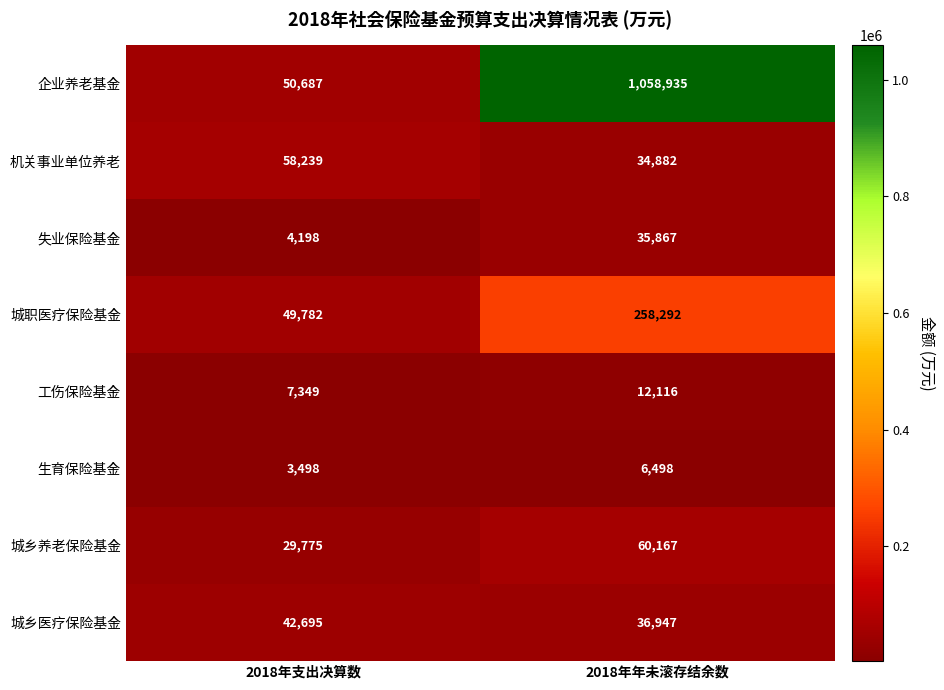

What is the sum of all 城职医疗保险基金 values?

308074